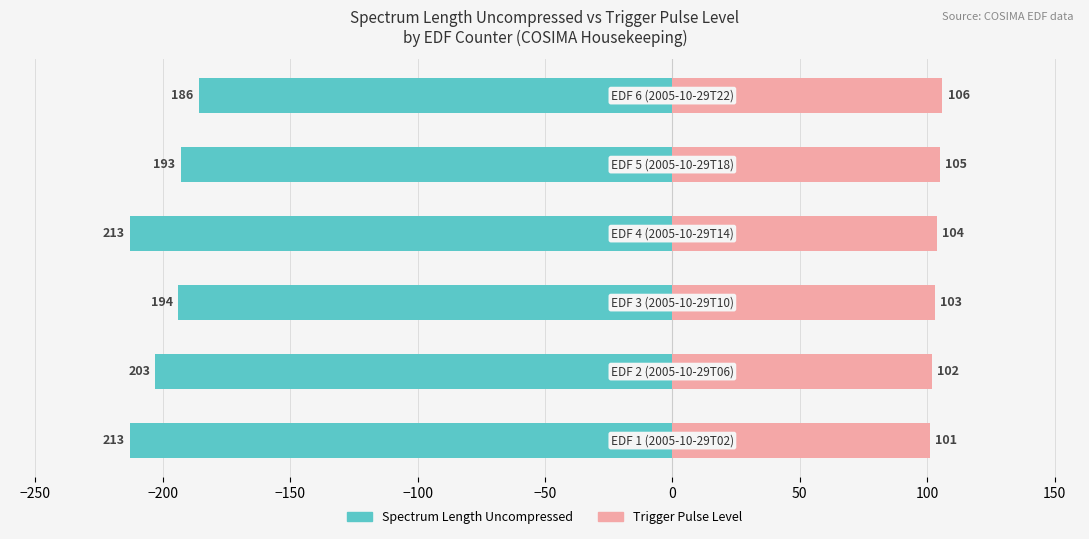

What are all the series names shown in the legend?

Spectrum Length Uncompressed, Trigger Pulse Level